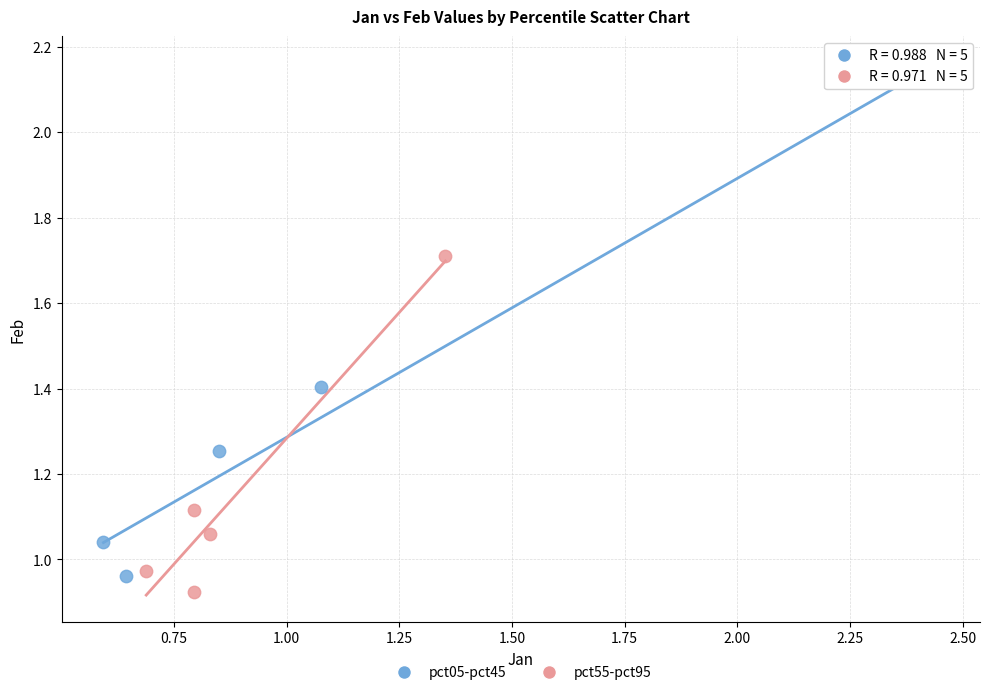

Which series contains the highest Y value?

pct05-pct45